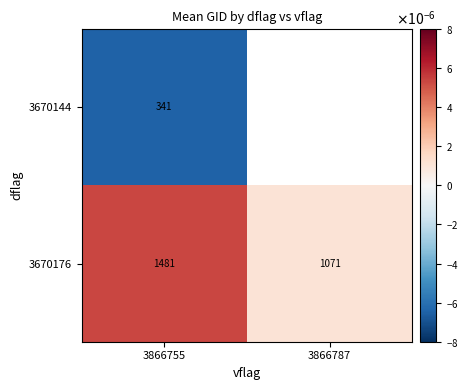

List the labels in order of 3670176 value, largest first.

3866755, 3866787